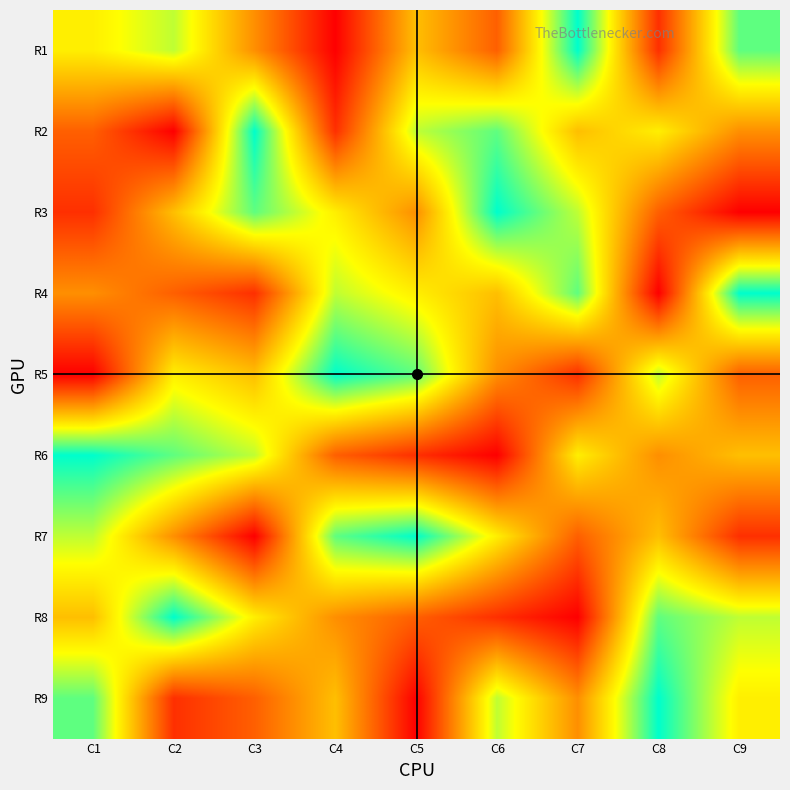

How many data points does each series have?

9